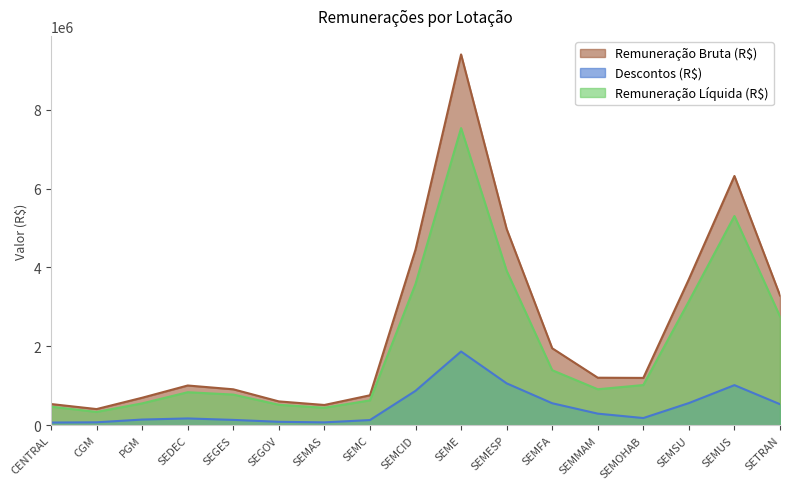

What is the spread (max minus min) of values at SEMUS?

5303031.8